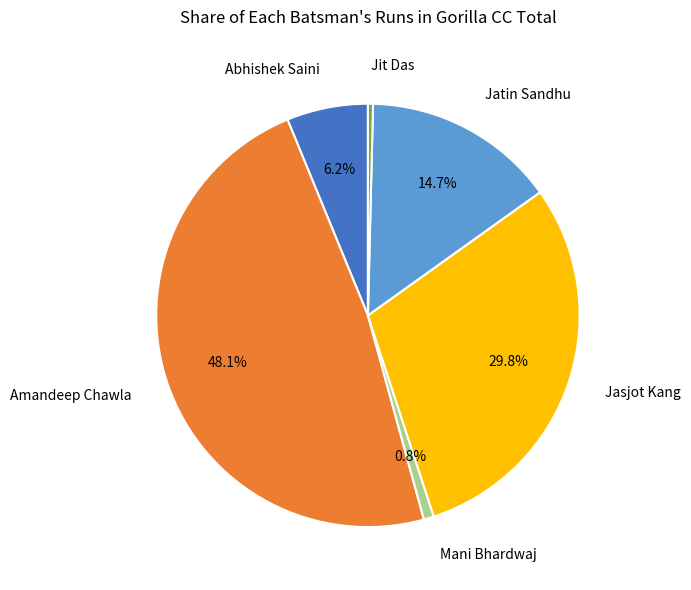

Which category has the biggest portion of the pie?

Amandeep Chawla